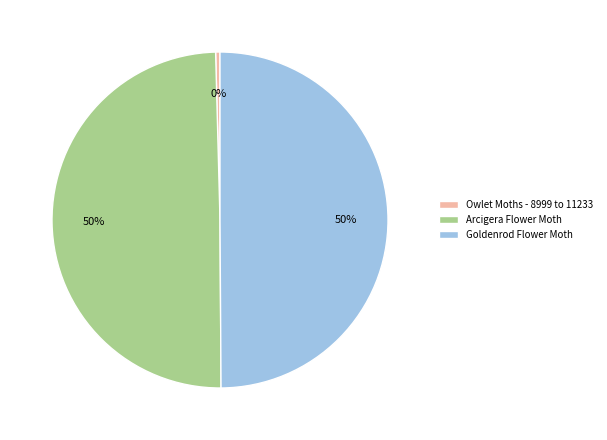

What percentage is the Goldenrod Flower Moth slice, to the nearest percent?

50%